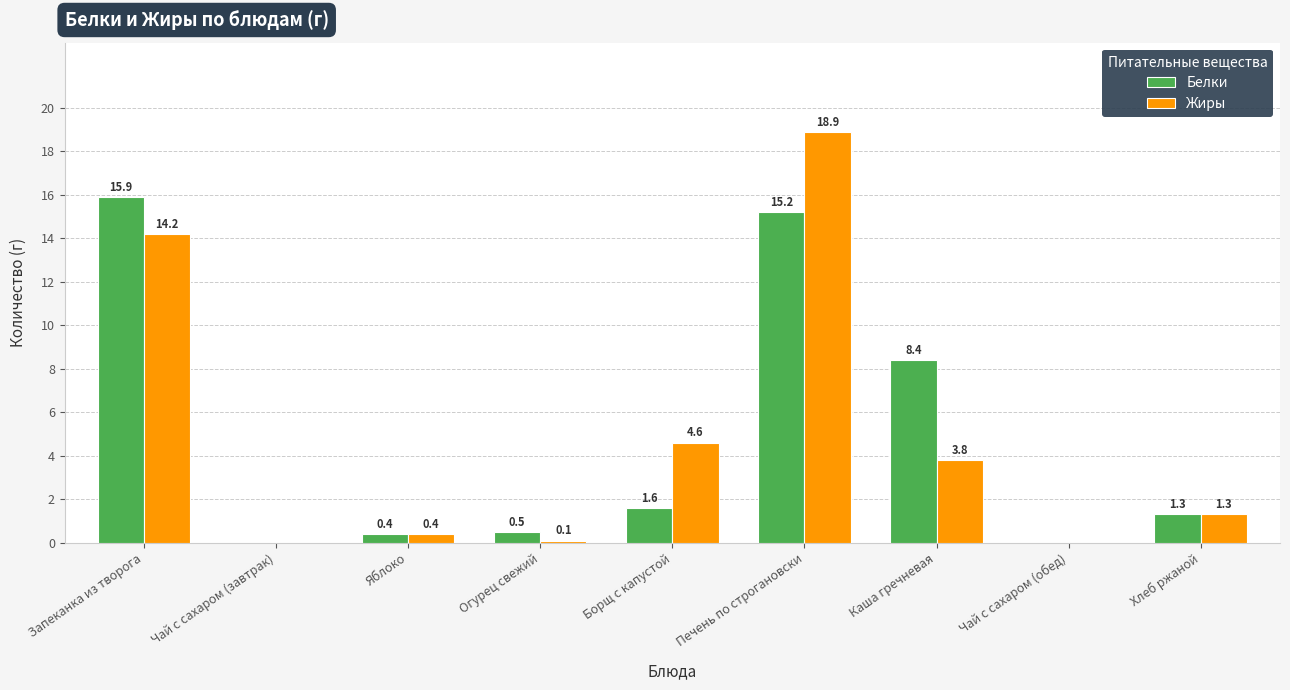

Are the bars horizontal?

No